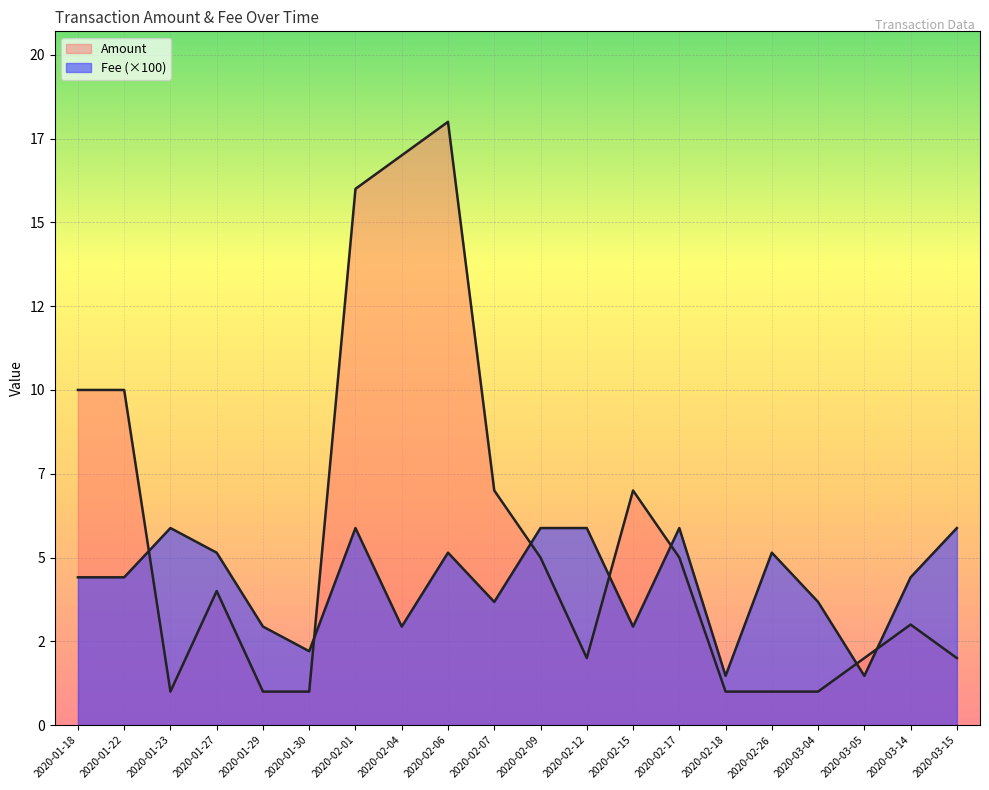

List the series in order of their peak value, highest first.

Amount, Fee